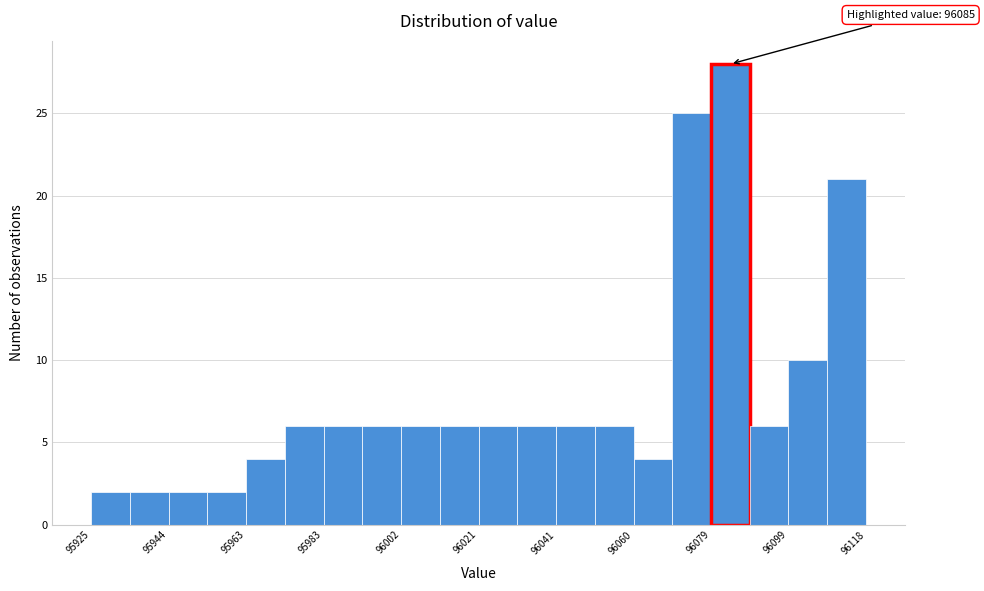

Over which range of the x-axis is the bar tallest?

96080 to 96090